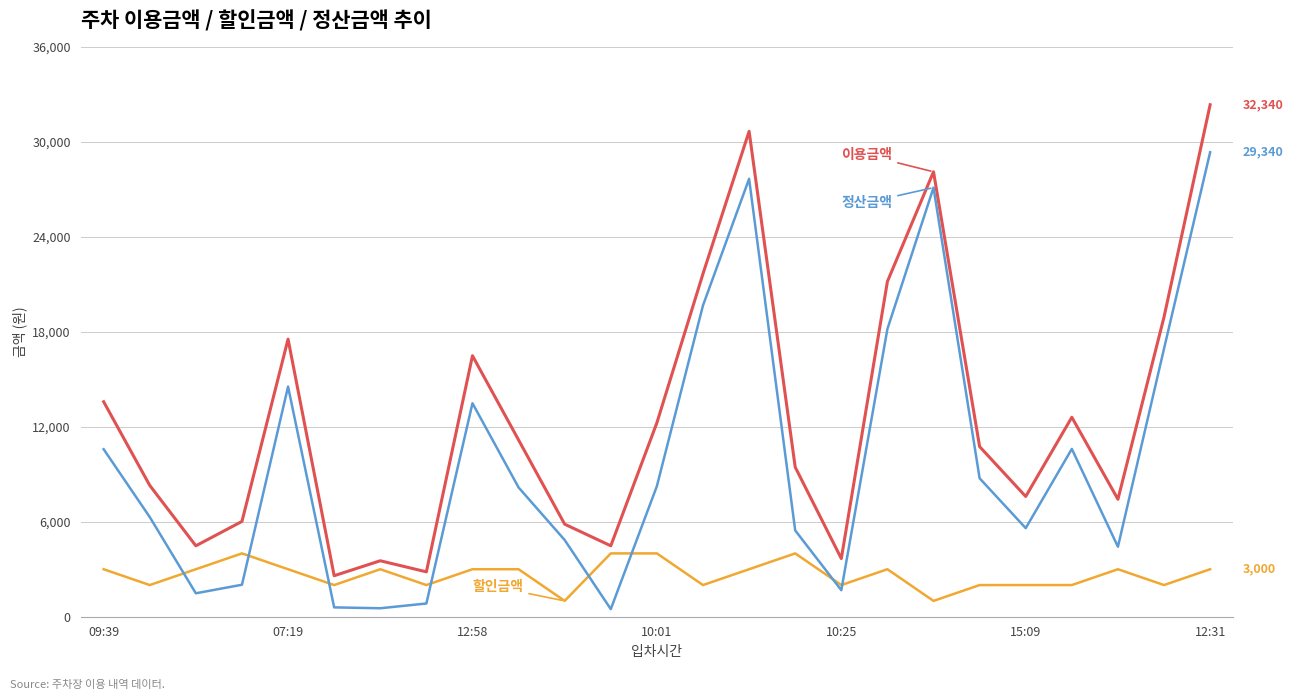

What is the greatest value displayed?

32340